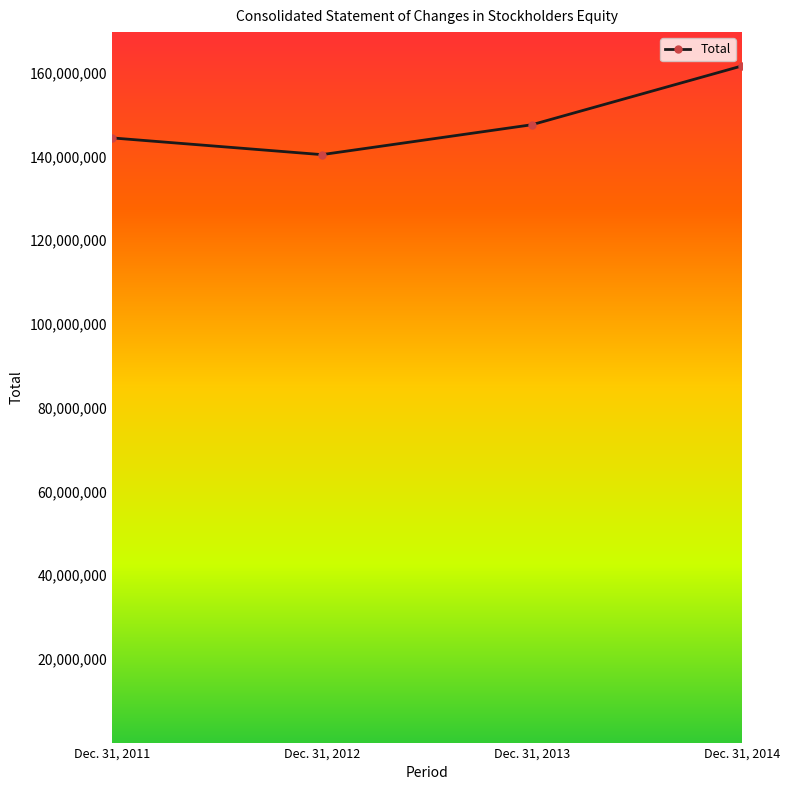

Rank the categories by value from highest to lowest.

Dec. 31, 2014, Dec. 31, 2013, Dec. 31, 2011, Dec. 31, 2012